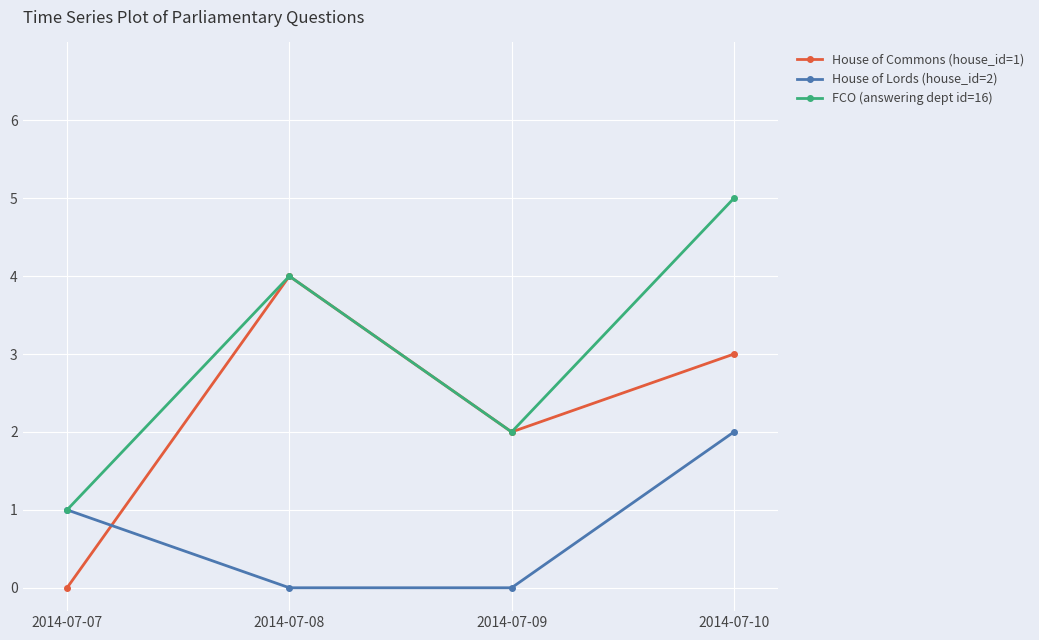

Where do House of Commons (house_id=1) and House of Lords (house_id=2) first cross each other?

2014-07-07 and 2014-07-08